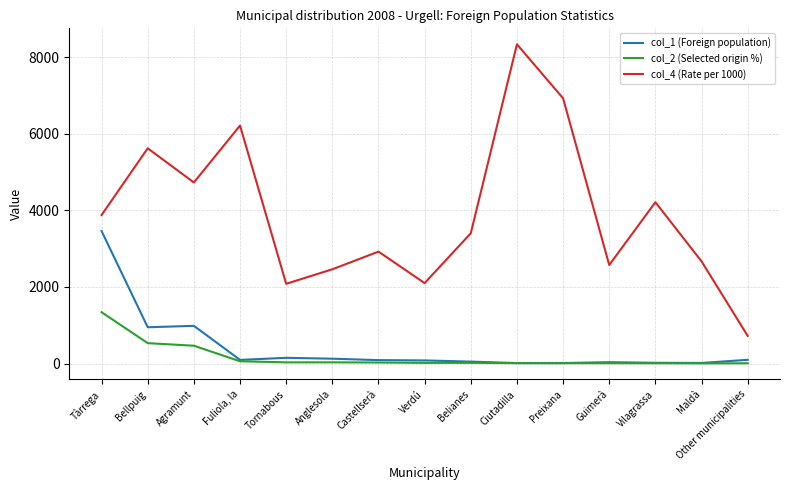

True or false: col_4 (Rate per 1000) and col_1 (Foreign population) cross at least once.

False